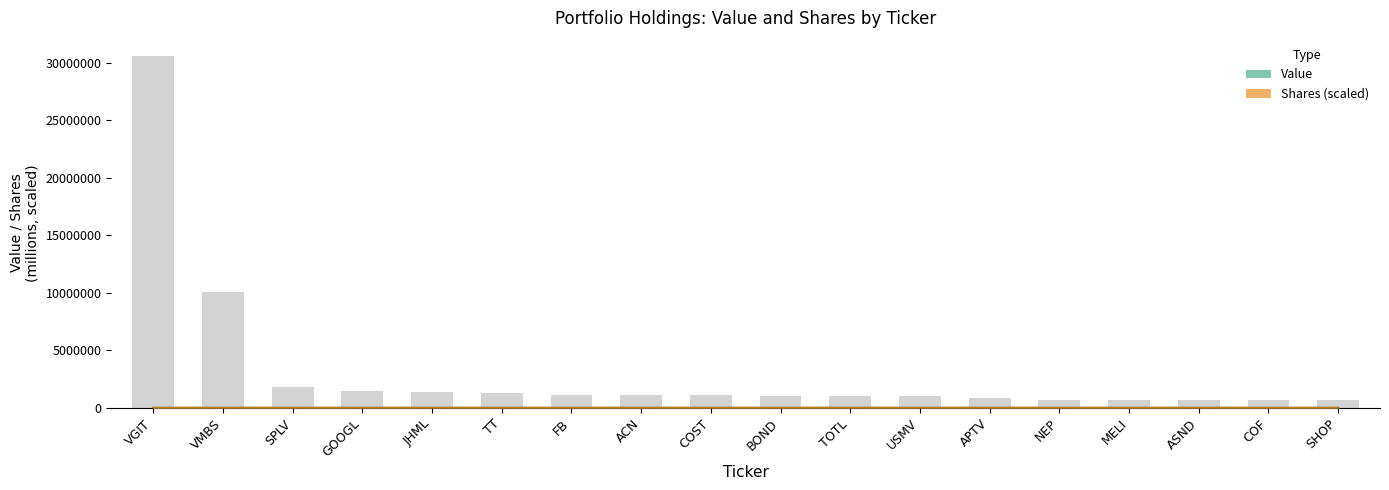

How many values in the Value (USD M) series are below 1?

6